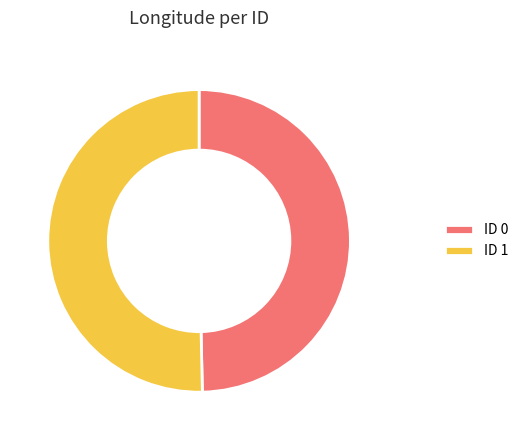

Approximately how many times larger is the value at ID 1 compared to ID 0?

1.0